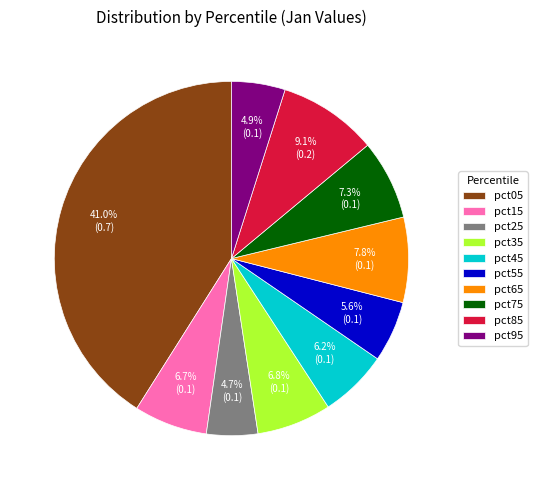

How many slices are in this pie chart?

10